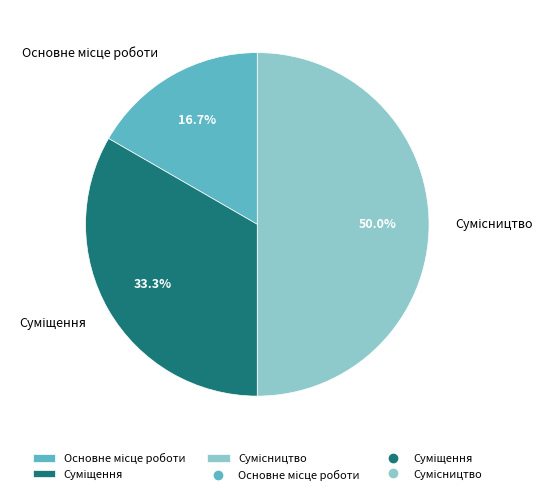

Which slice is the smallest?

Основне місце роботи